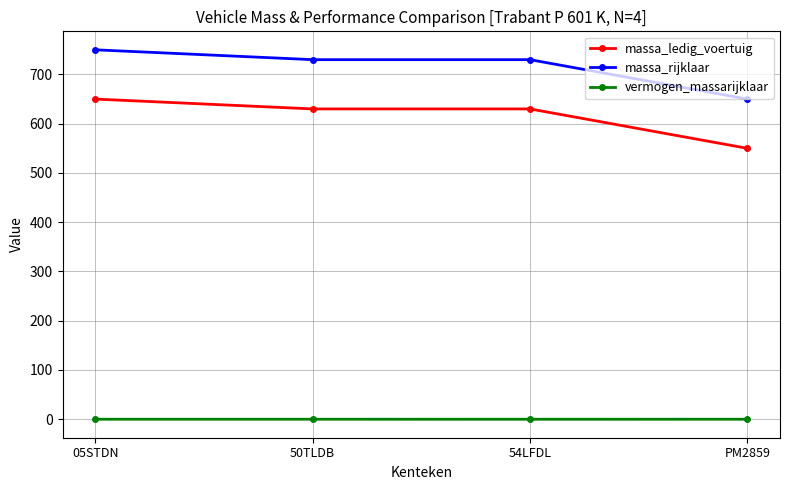

Does the chart have visible grid lines?

Yes